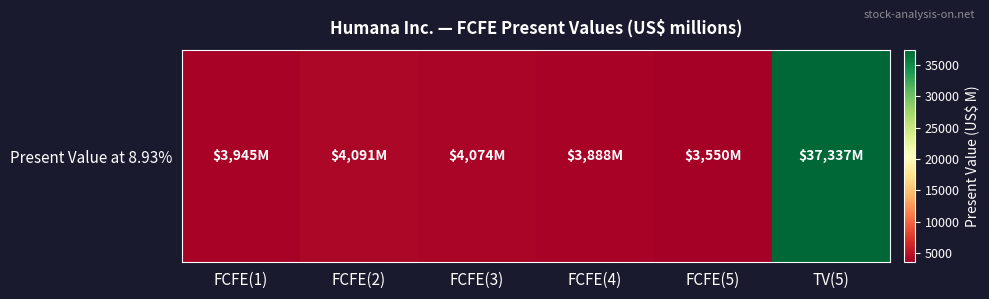

What is the ratio of the value at FCFE(3) to the value at FCFE(2)?

1.0